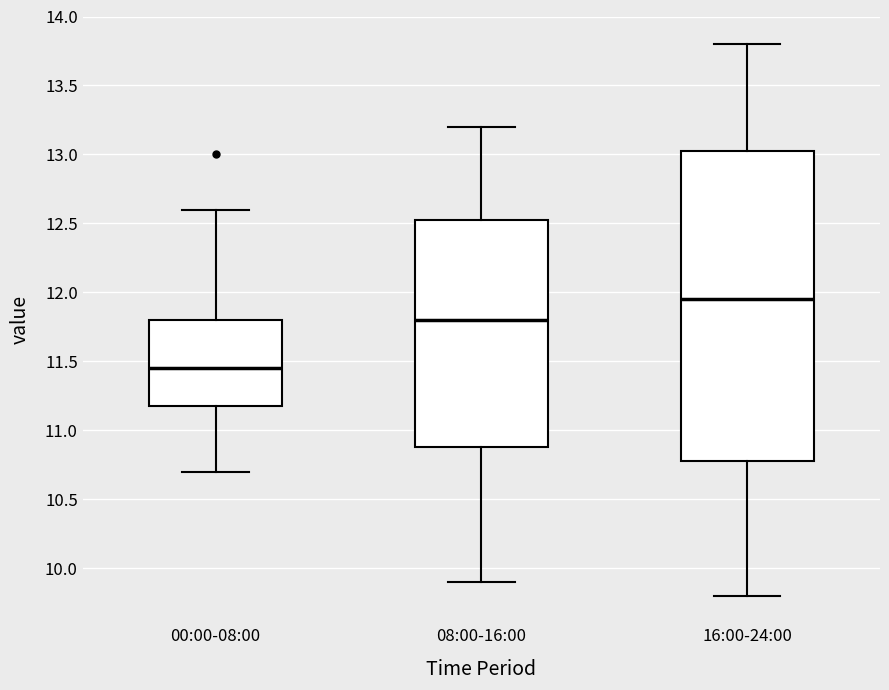

Comparing the boxes themselves (not the whiskers), which one is the tallest?

16:00-24:00